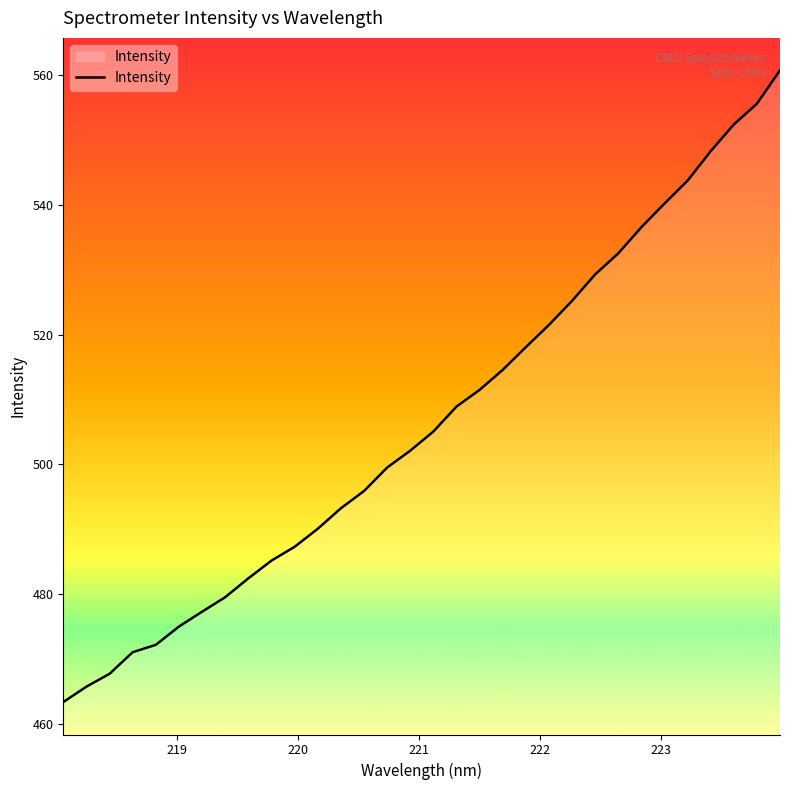

What is the difference between the maximum and minimum values?

97.4